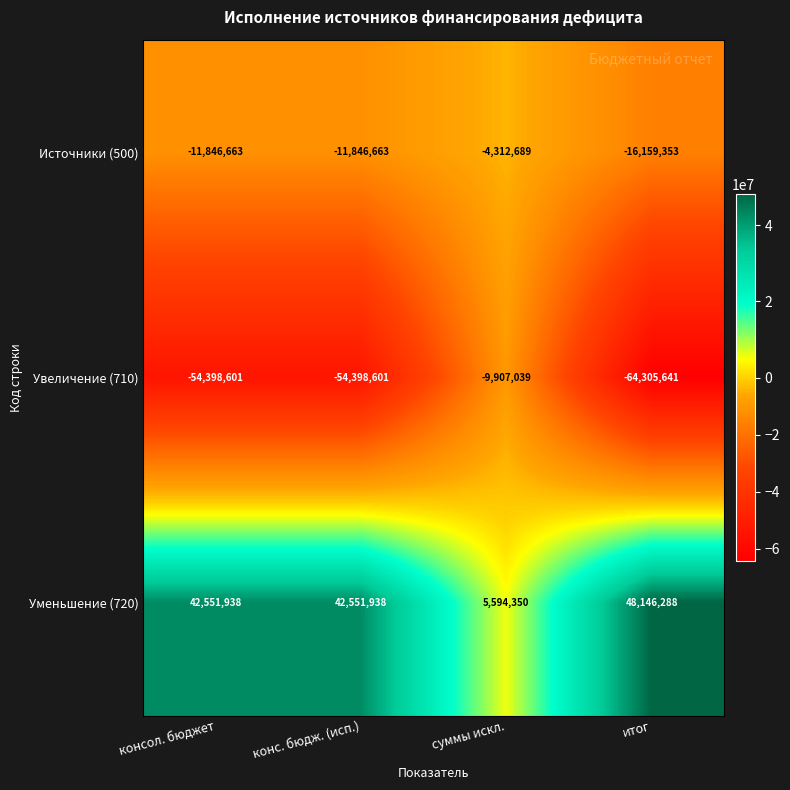

What is the sum of all Увеличение (710) values?

-183009882